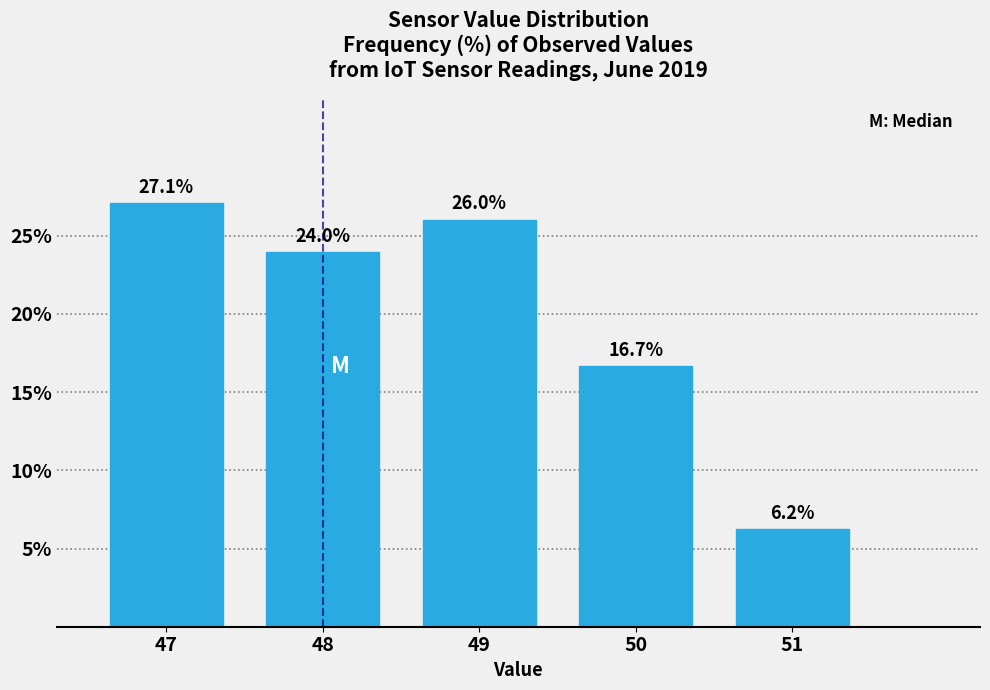

The value at 50 is 16.7. True or false?

True